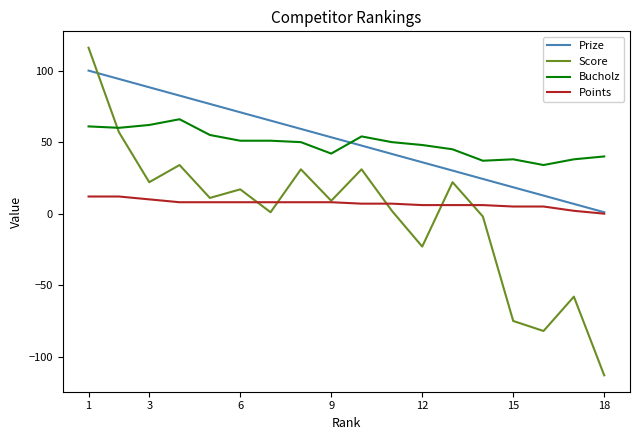

Count the number of data series in this chart.

4